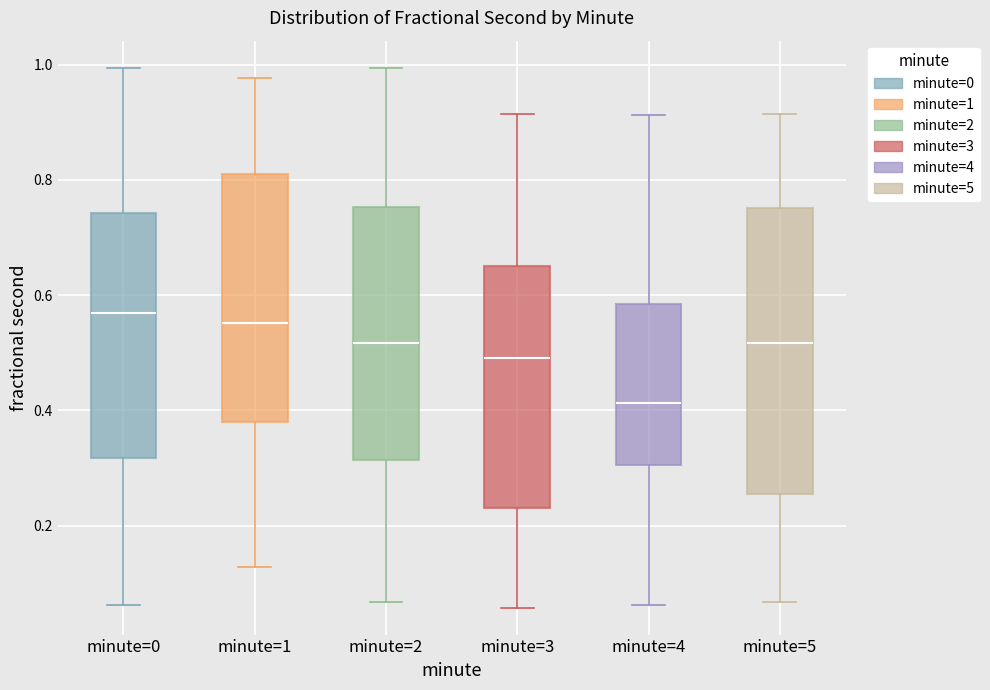

Comparing the boxes themselves (not the whiskers), which one is the tallest?

minute=5